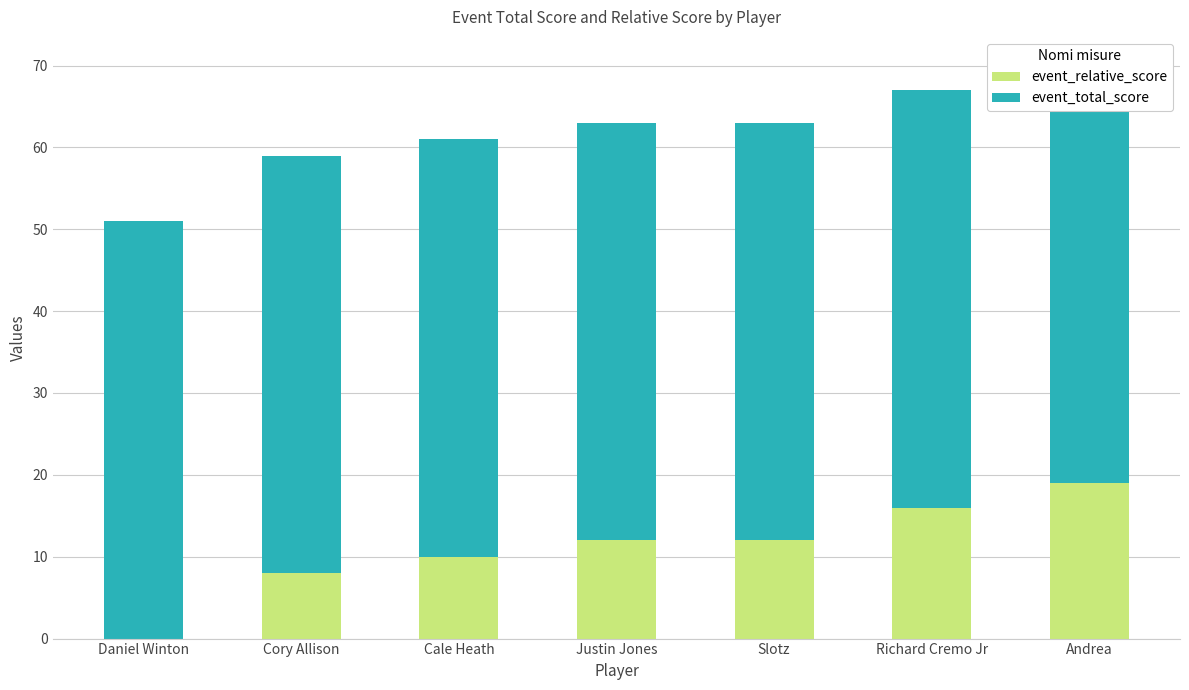

Between Cory Allison and Cale Heath, which series saw the biggest shift?

event_relative_score